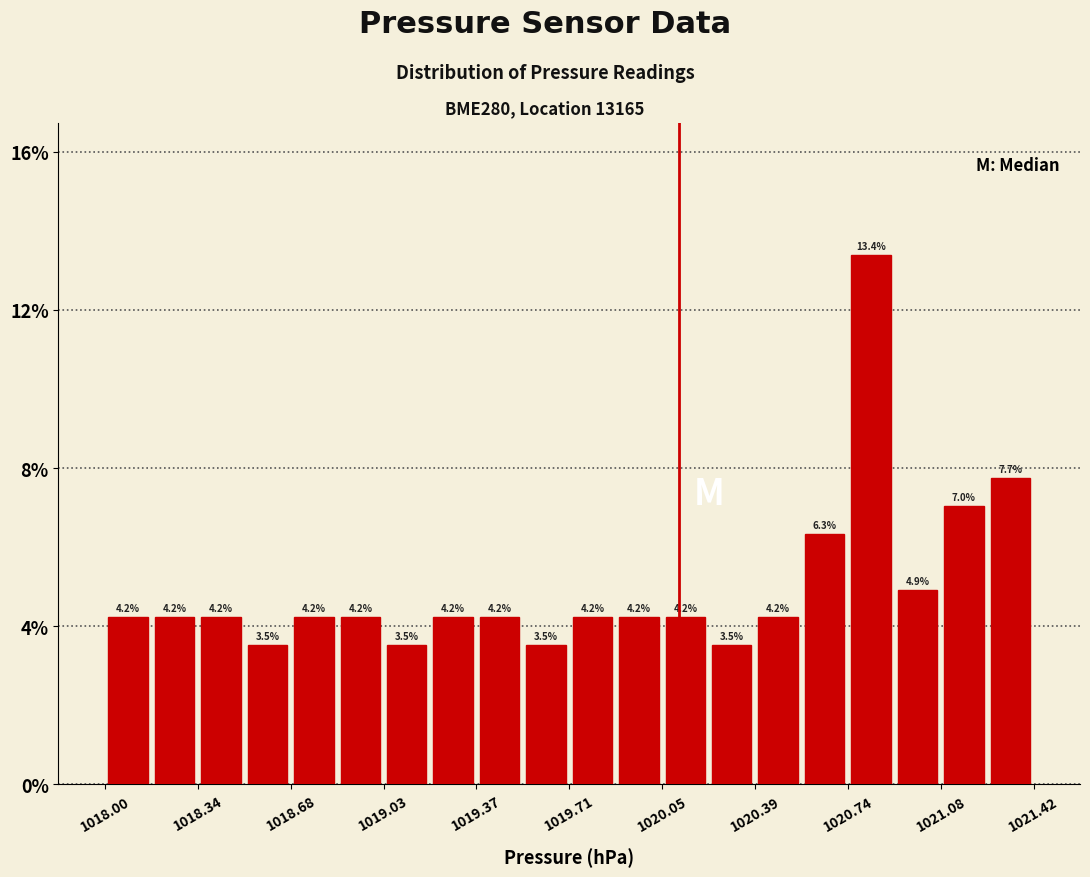

Read against the x-axis, roughly where is the centre of the tallest bar?

1020.80